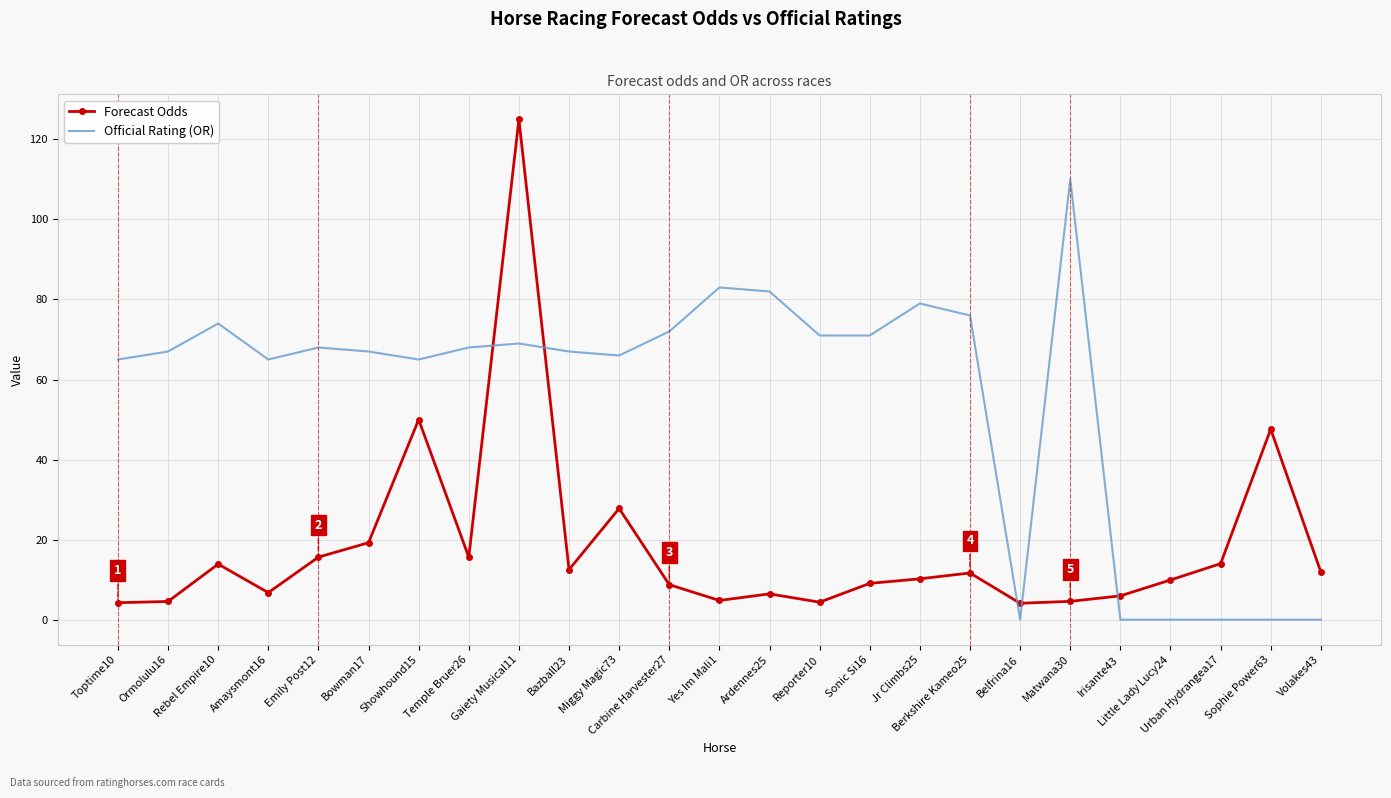

Between Reporter10 and Berkshire Kameo25, which series saw the biggest shift?

Forecast Odds